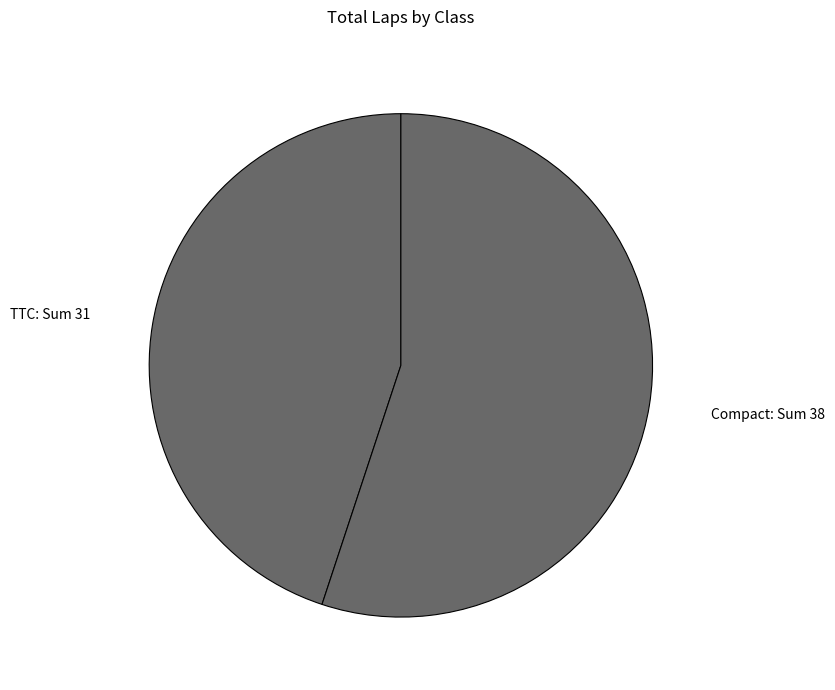

Combined, do Compact: Sum 38 and TTC: Sum 31 account for over 50%?

Yes